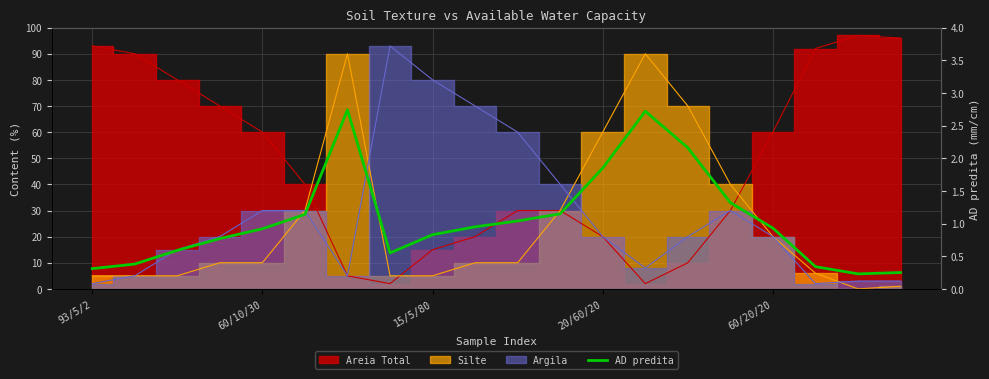

At which category does the chart reach its minimum across all series?

18